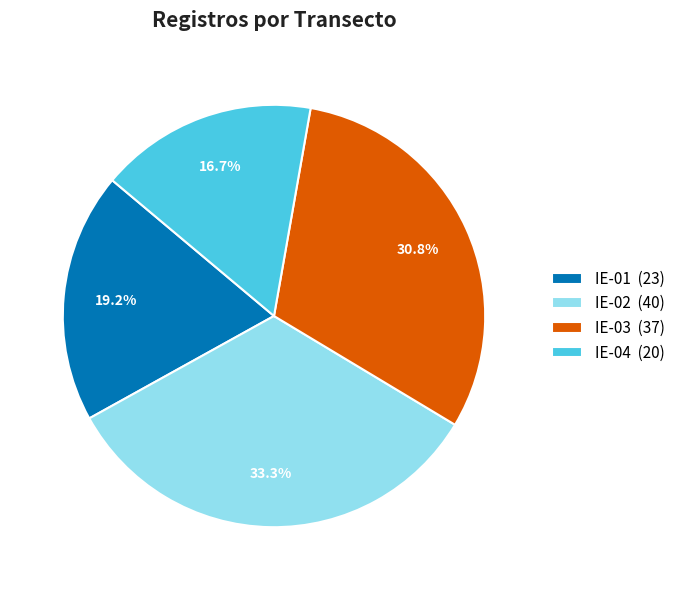

What percentage is NOT represented by IE-02?

66.7%